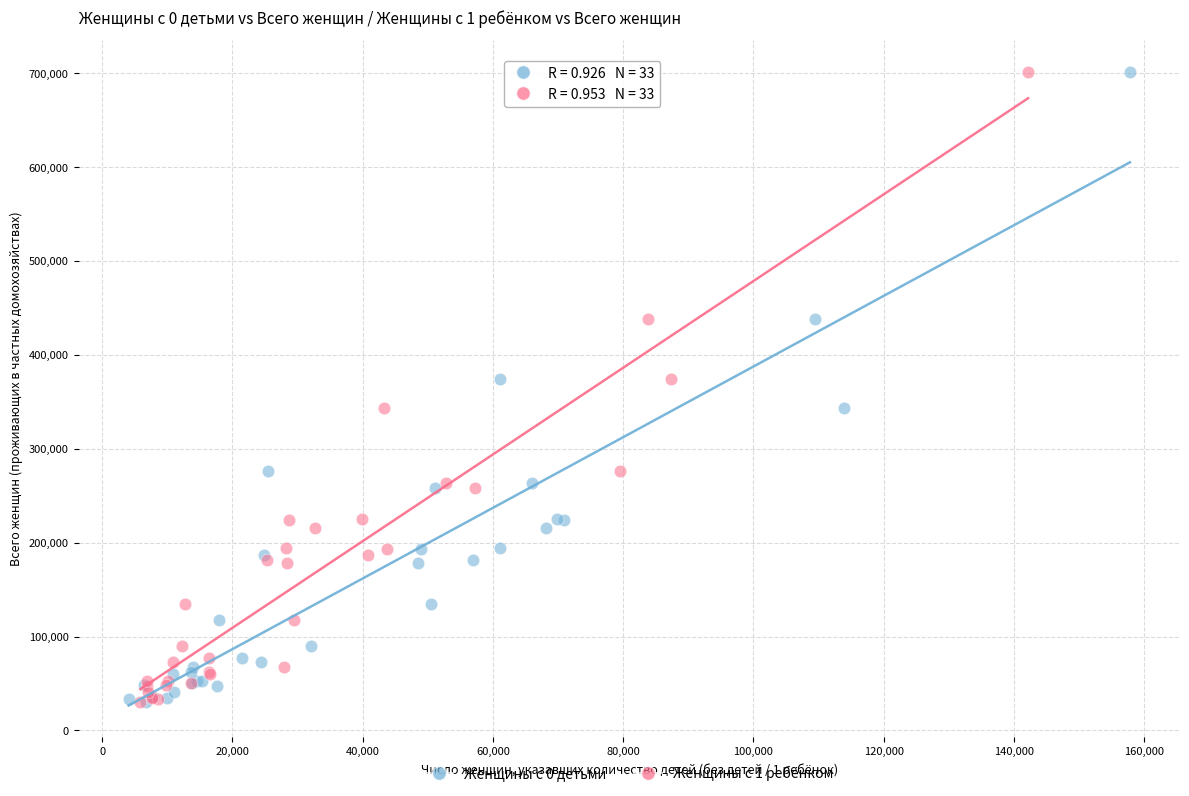

What are all the series names shown in the legend?

Женщины с 0 детьми, Женщины с 1 ребёнком